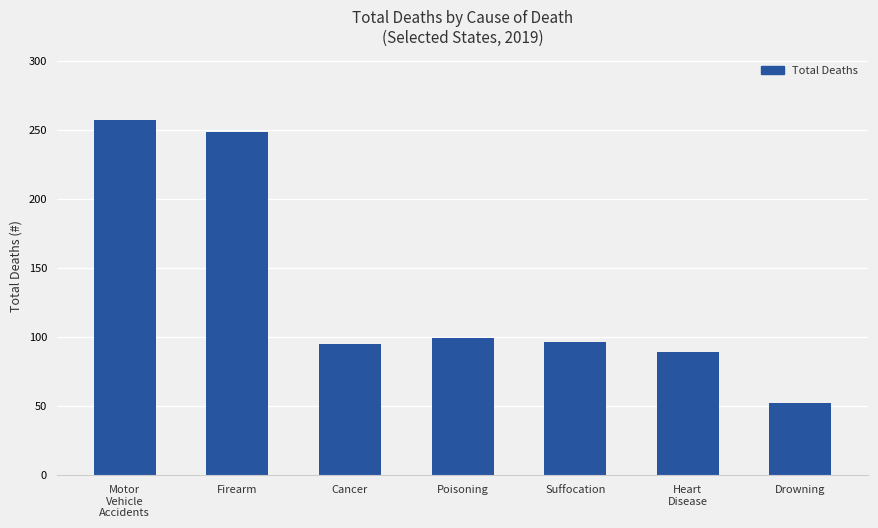

At which category does the chart reach its minimum across all series?

Drowning